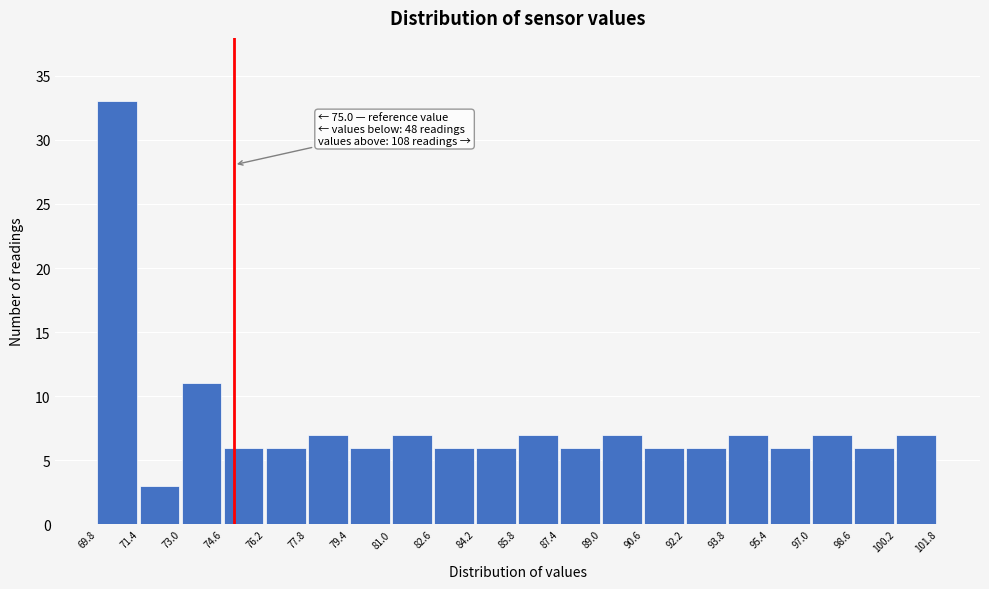

Over which range of the x-axis is the bar tallest?

69.8 to 71.4